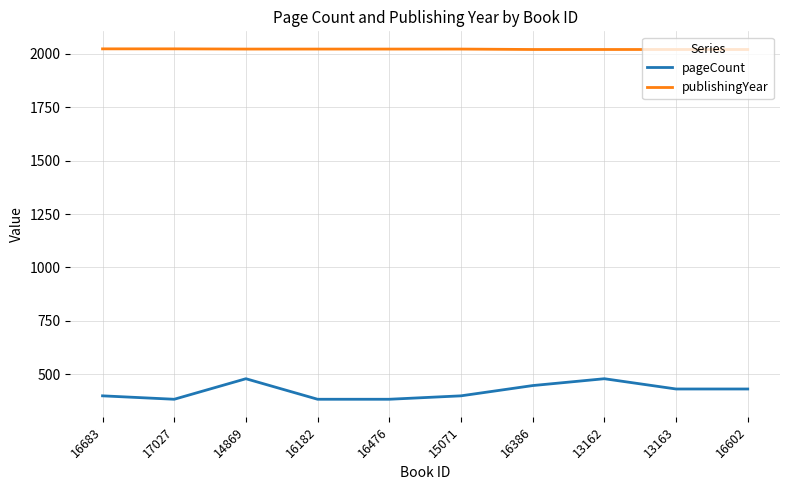

Which series has the largest total across all categories?

publishingYear